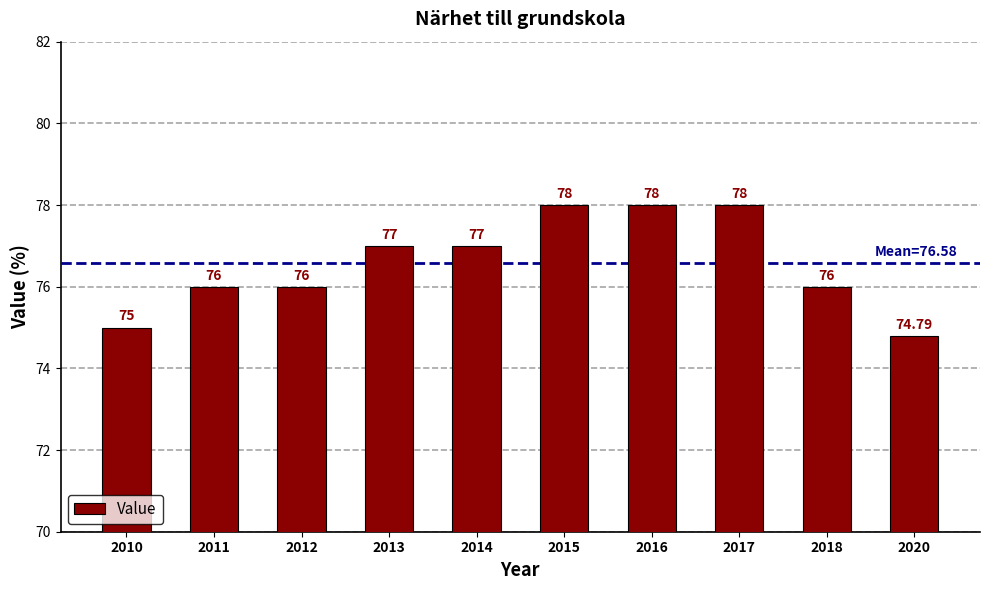

What is the difference between the values at 2018 and 2017?

2.0